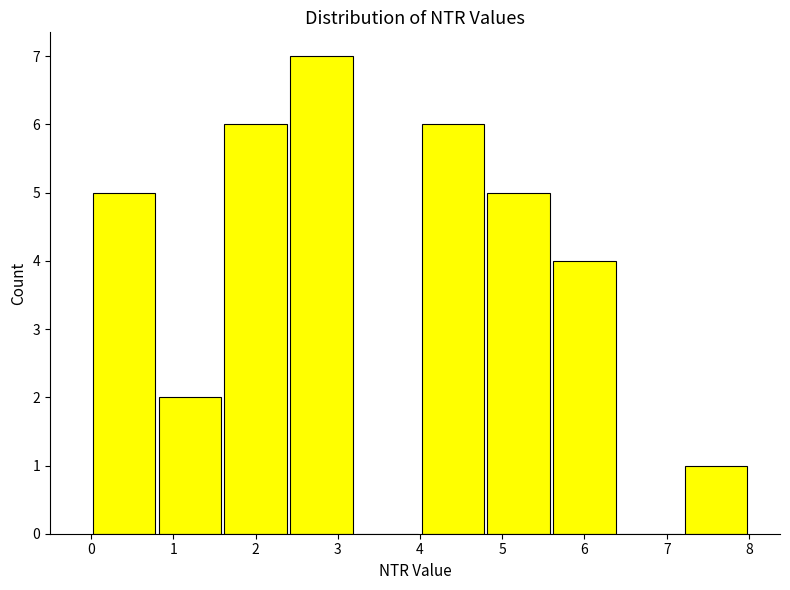

How tall is the bar that spans 7.2 to 8.0 on the x-axis? The values are not printed on the chart, so give them approximately, as read against the axis.

1